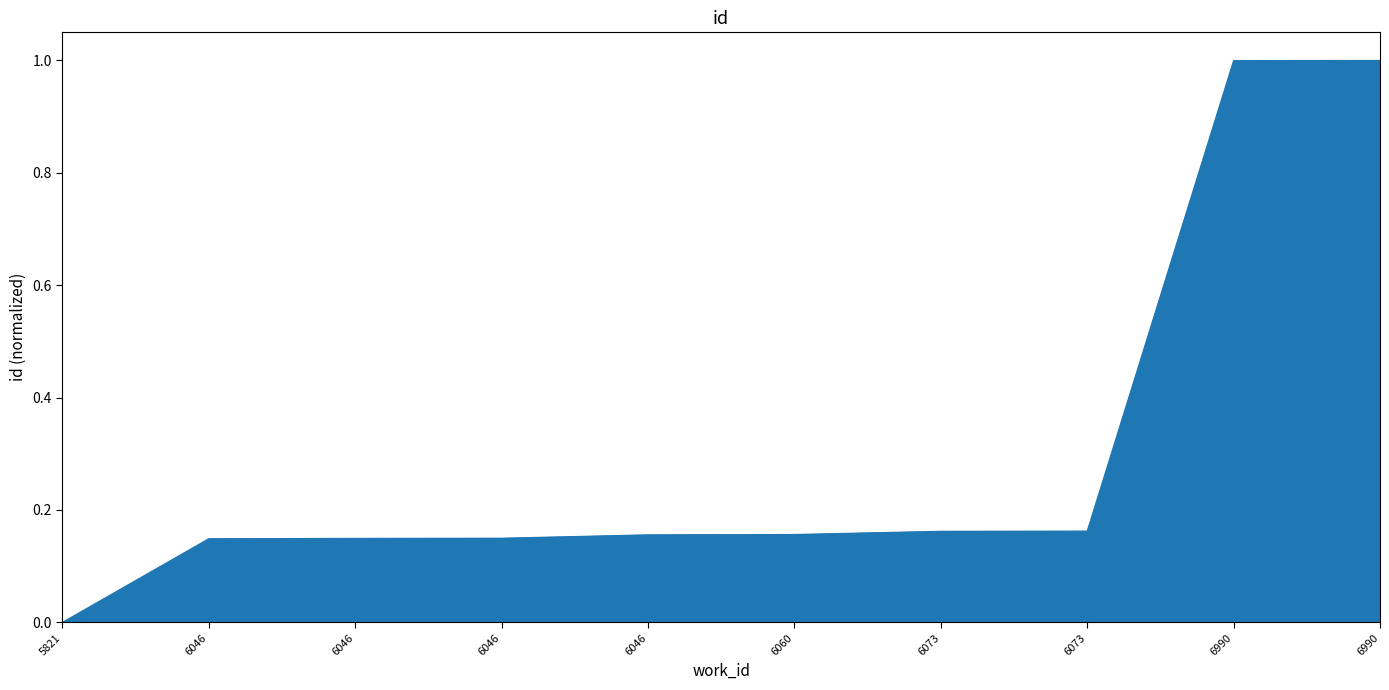

What is the difference between the maximum and minimum values?

1.0